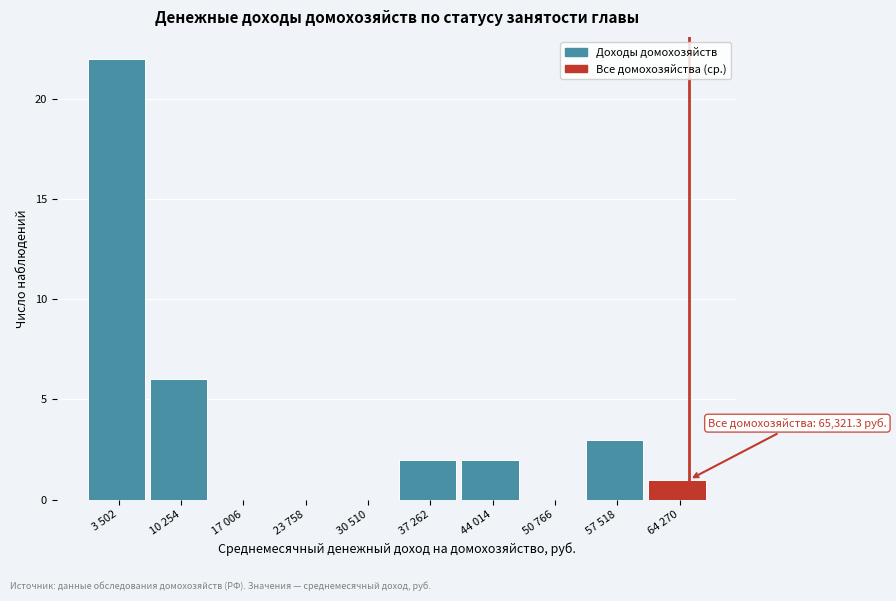

Reading left to right, extract all data points from this chart.

3 502=22	10 254=6	17 006=0	23 758=0	30 510=0	37 262=2	44 014=2	50 766=0	57 518=3	64 270=1